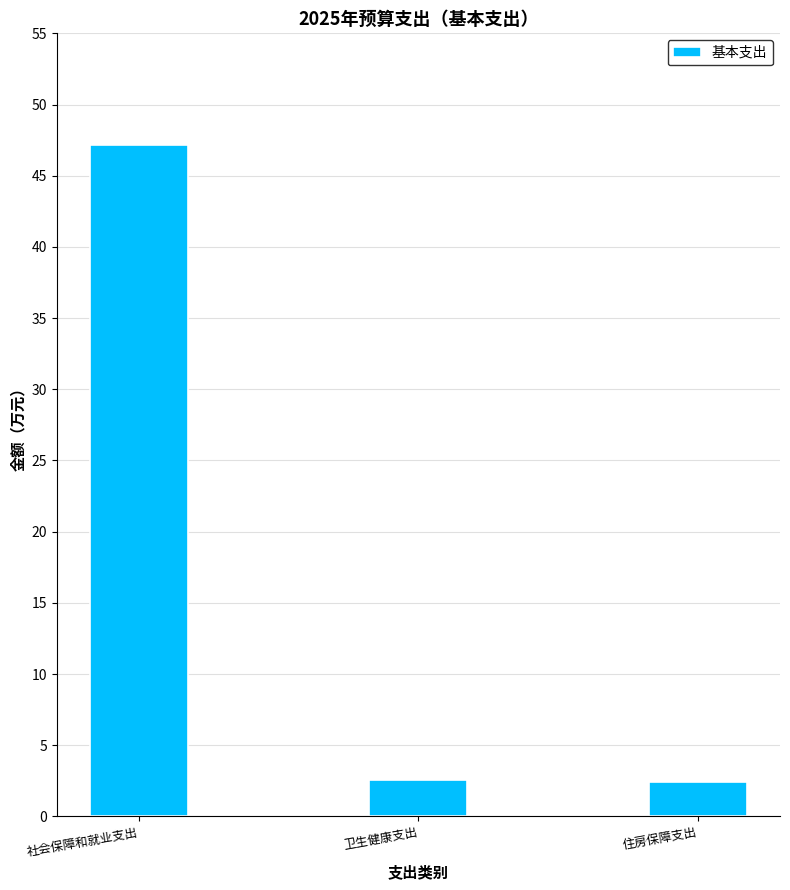

What value does the data have at 社会保障和就业支出?

47.2